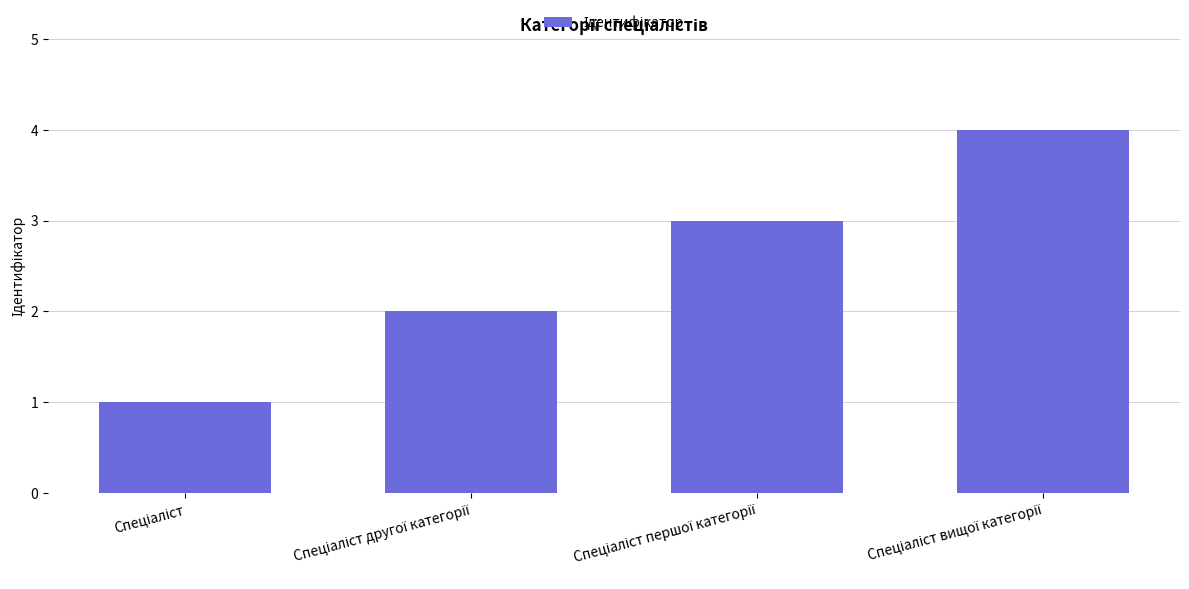

What is the maximum value shown in the chart?

4